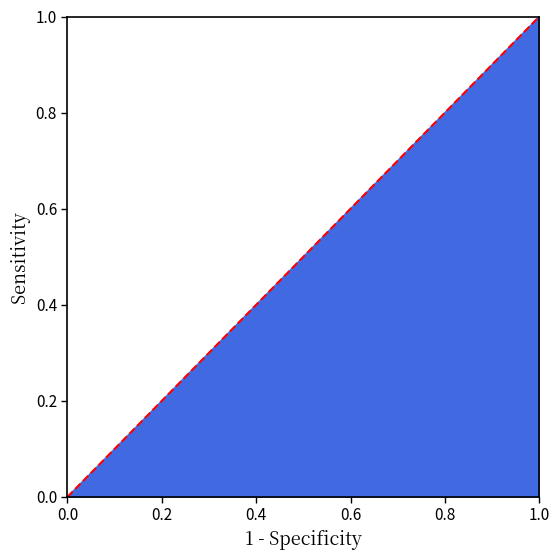

What is the value of the 2nd point from the left?

1